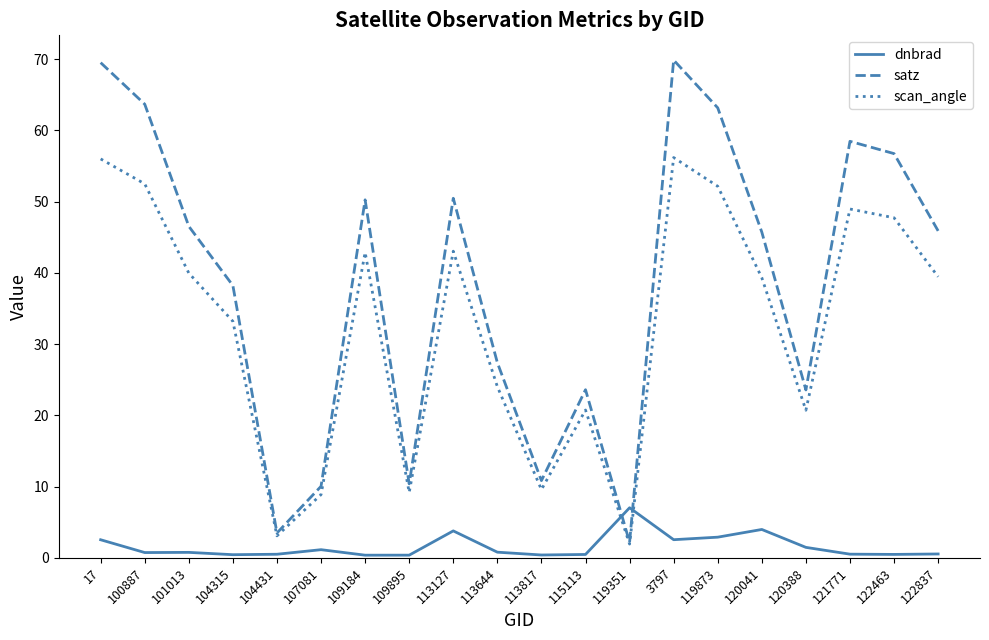

Where is the first local maximum for satz?

109184